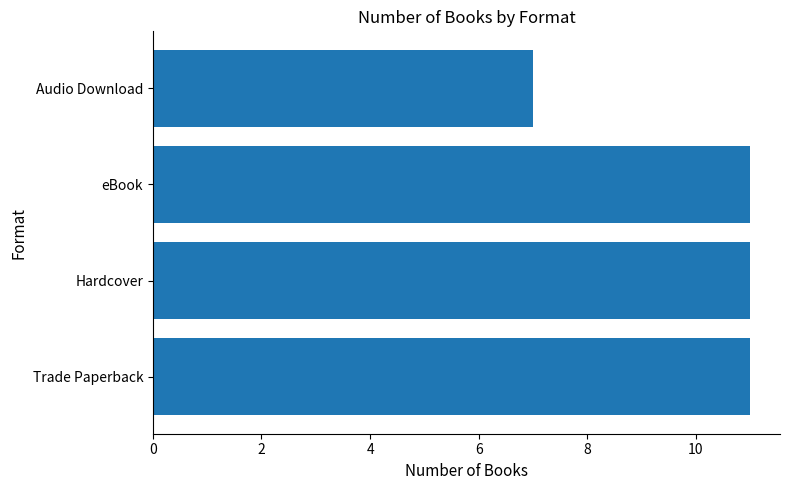

What is the difference between the maximum and minimum values?

4